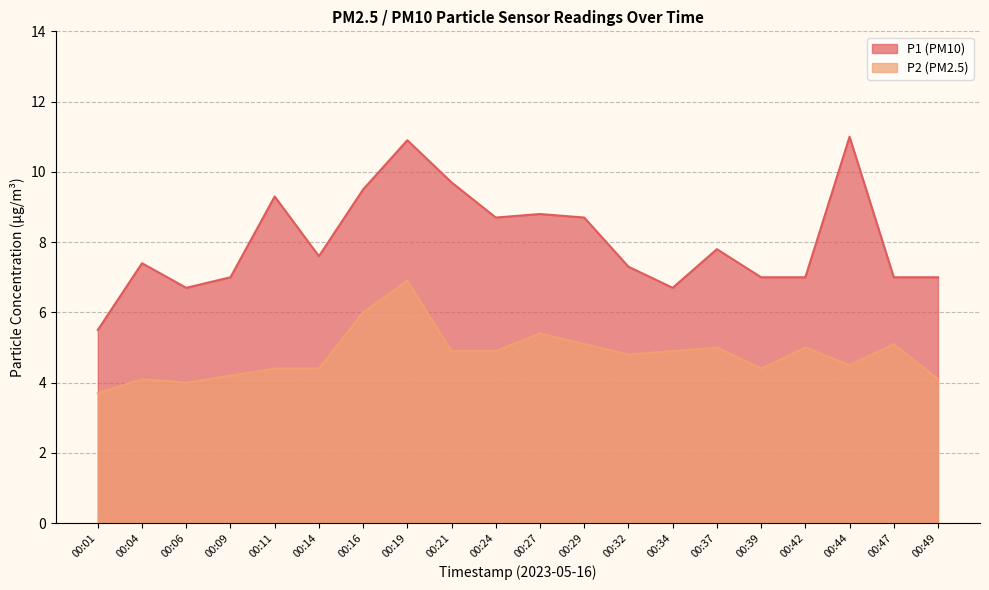

Where is the first local minimum for P2?

00:06